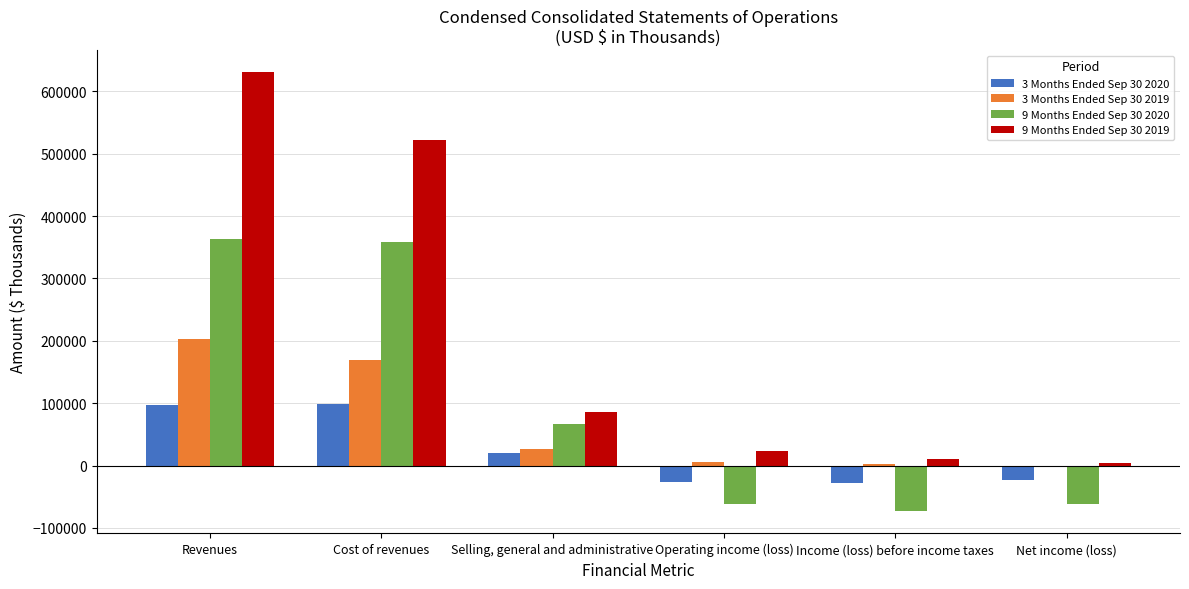

Is the value of 9 Months Ended Sep 30 2020 at Net income (loss) greater than the value of 3 Months Ended Sep 30 2019 at Net income (loss)?

No